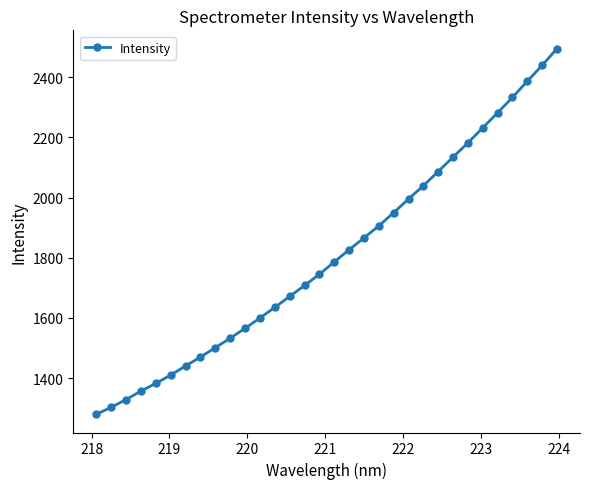

What is the value of the 29th point from the left?

2332.2